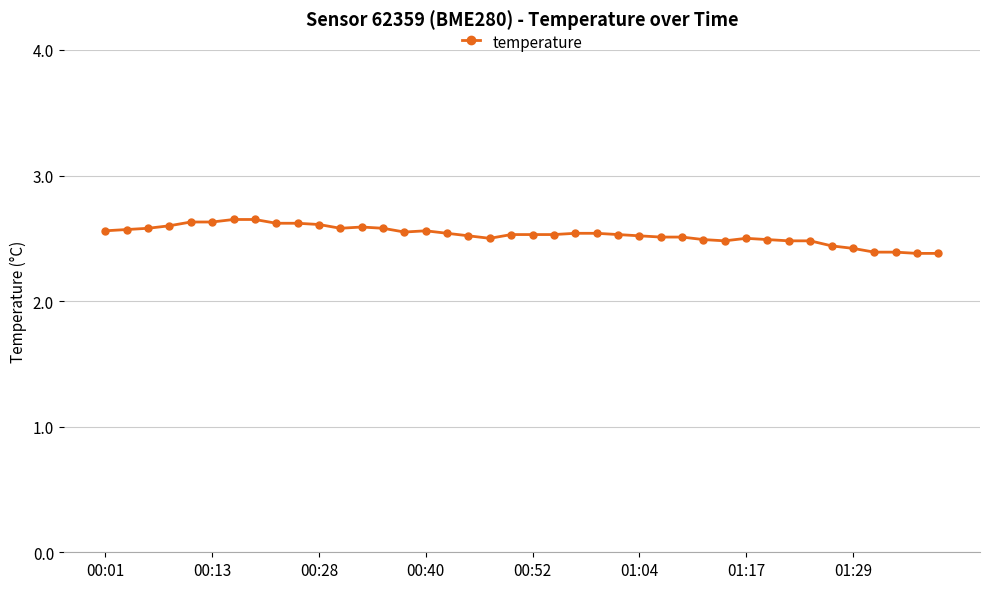

What is the difference between the maximum and minimum values?

0.3